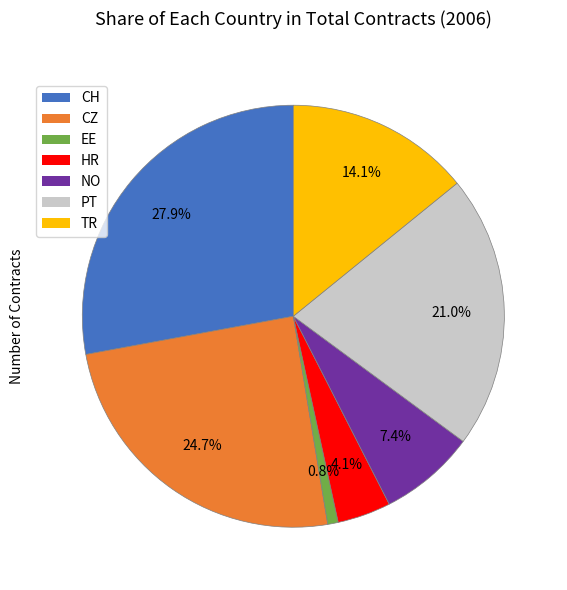

To the nearest percent, what portion does TR represent?

14%